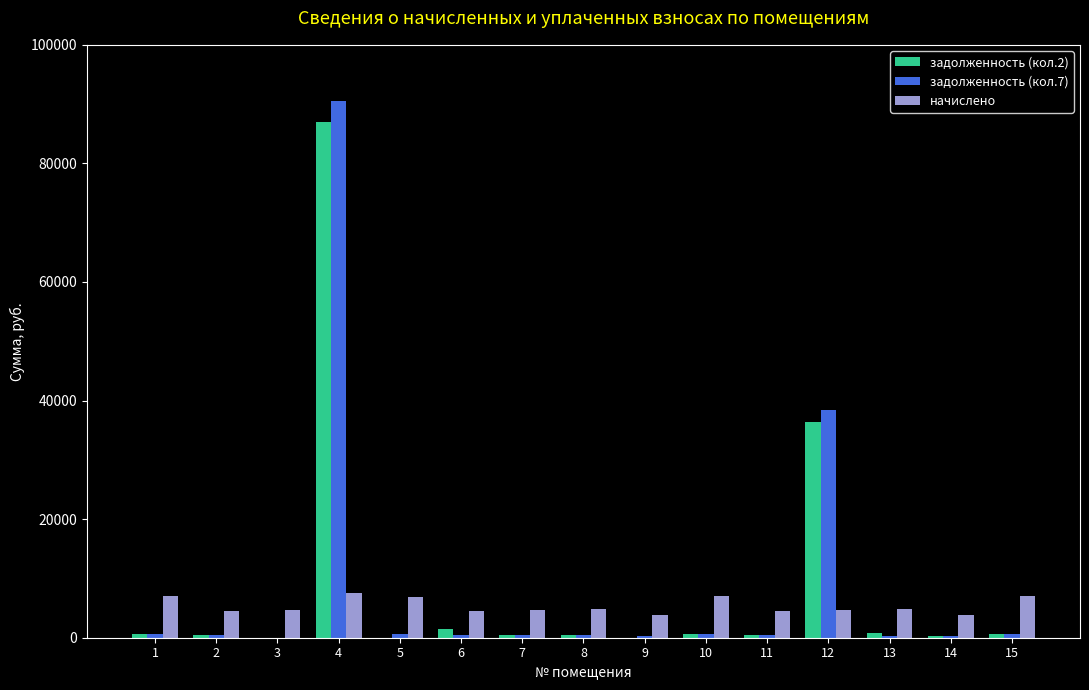

True or false: начислено has a value of 6937.8 at 5.

True